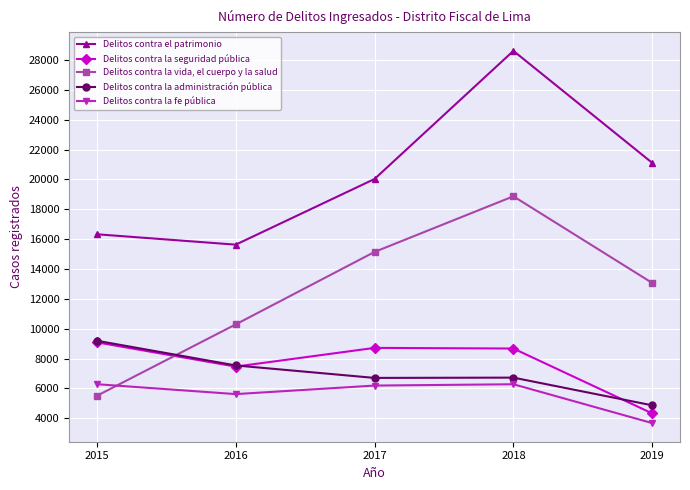

Is it true that Delitos contra la administración pública equals 6700 at 2017?

True